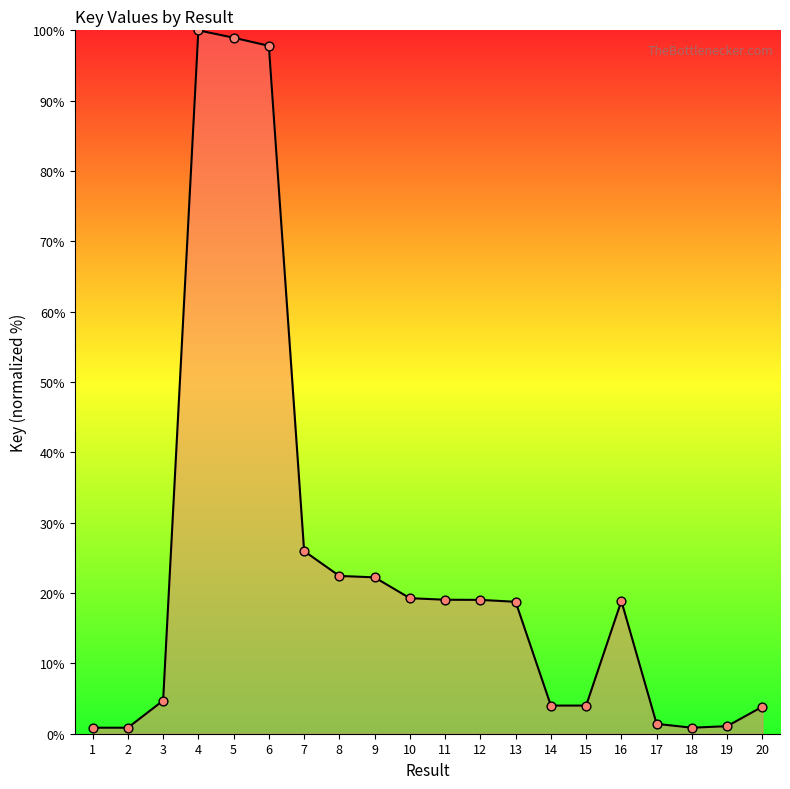

Approximately how many times larger is the value at 2 compared to 20?

0.2